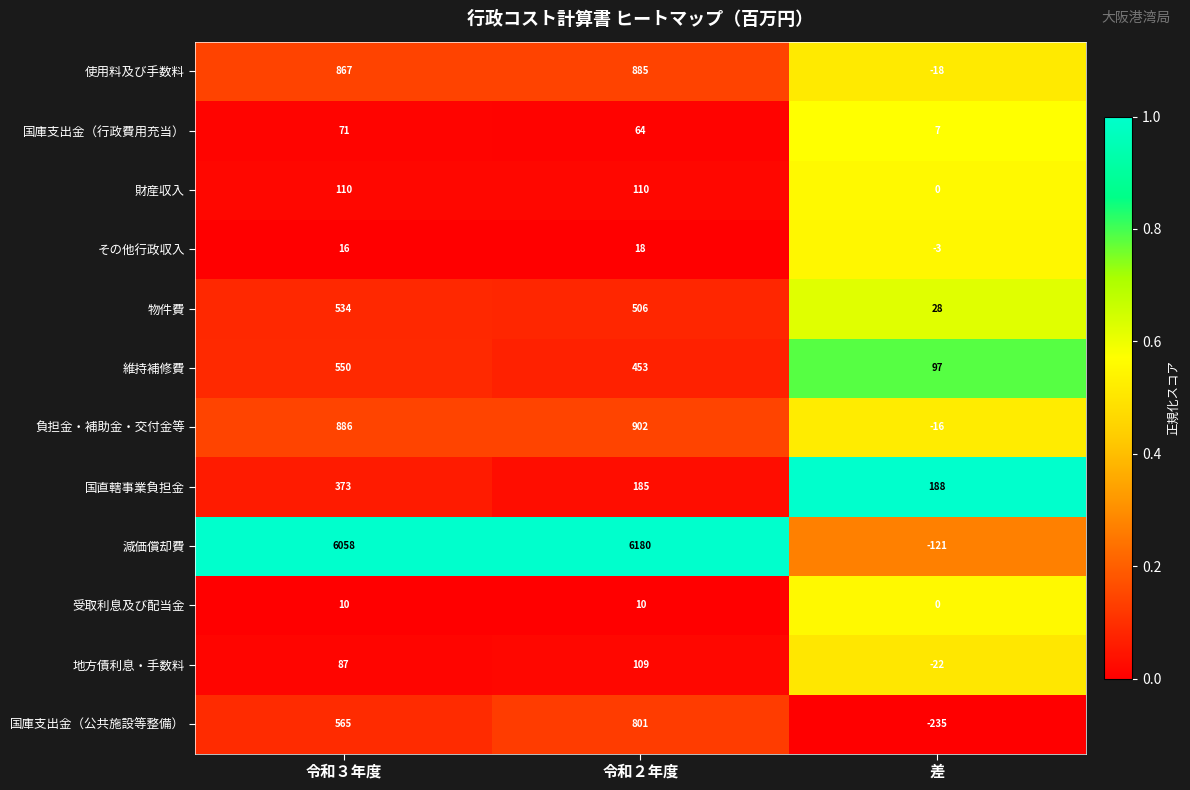

What is the sum of the 国直轄事業負担金 values at 令和２年度 and 令和３年度?

558